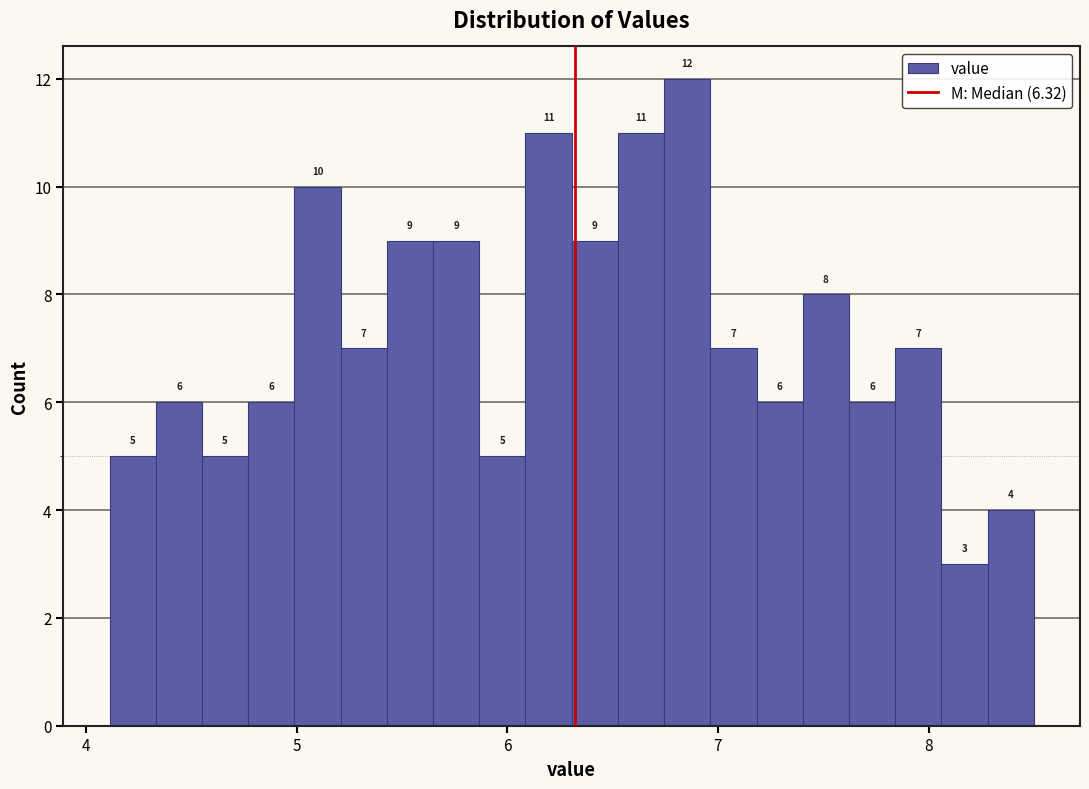

Read against the x-axis, roughly where is the centre of the tallest bar?

6.9